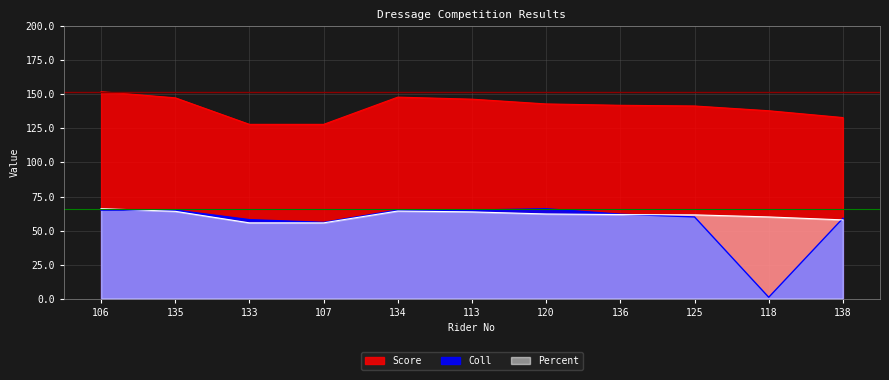

Where does the Percent series first go above 61?

106